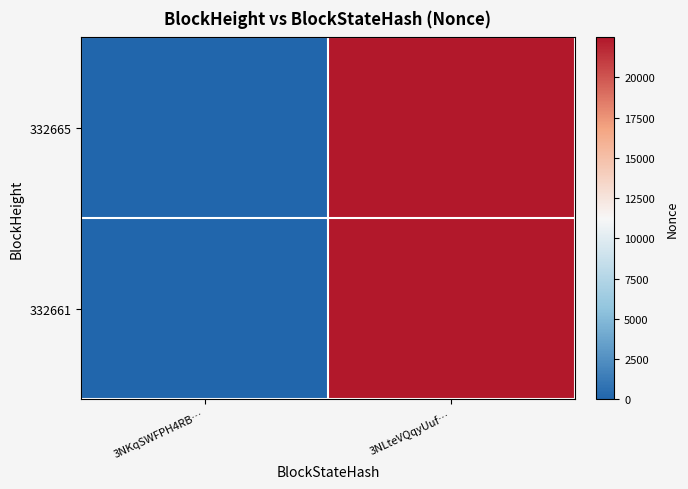

Reading left to right, list all the values displayed in this chart.

332665: 3NKqSWFPH4RB…=0	3NLteVQqyUuf…=22488
332661: 3NKqSWFPH4RB…=0	3NLteVQqyUuf…=22488